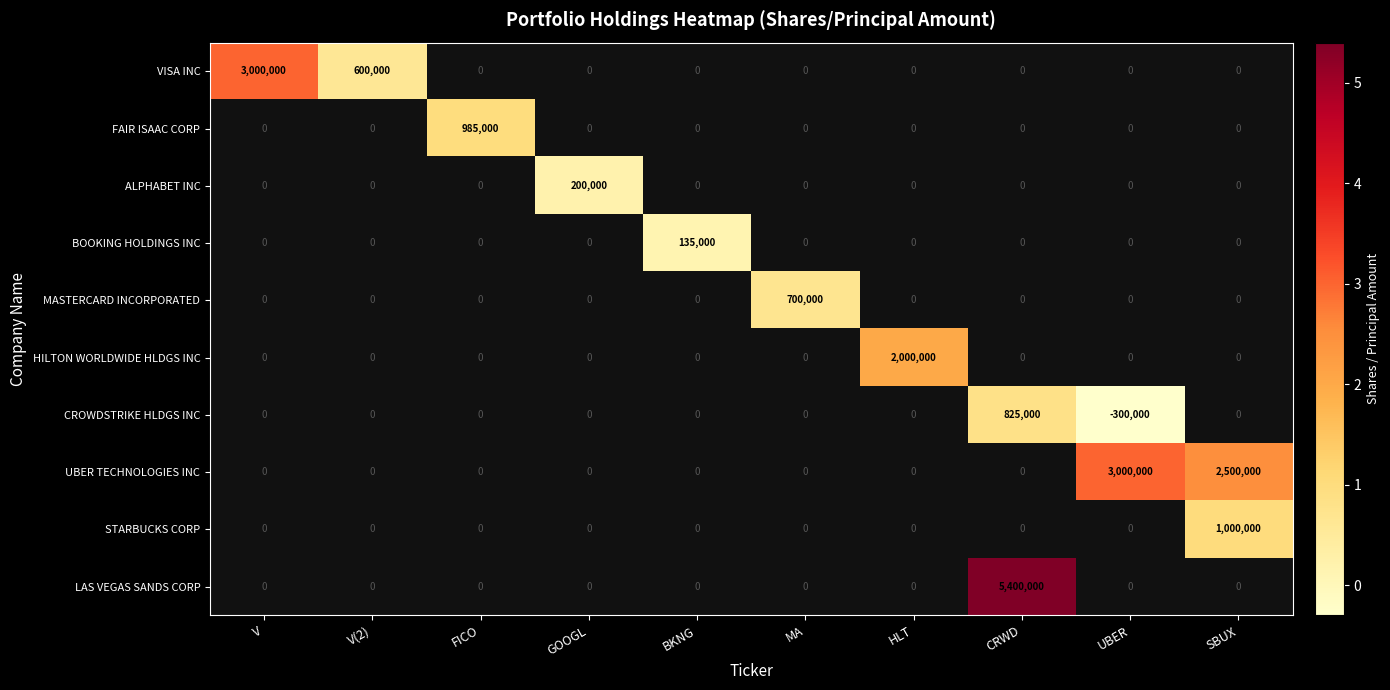

Rank the categories by FAIR ISAAC CORP value from lowest to highest.

V, V(2), GOOGL, BKNG, MA, HLT, CRWD, UBER, SBUX, FICO